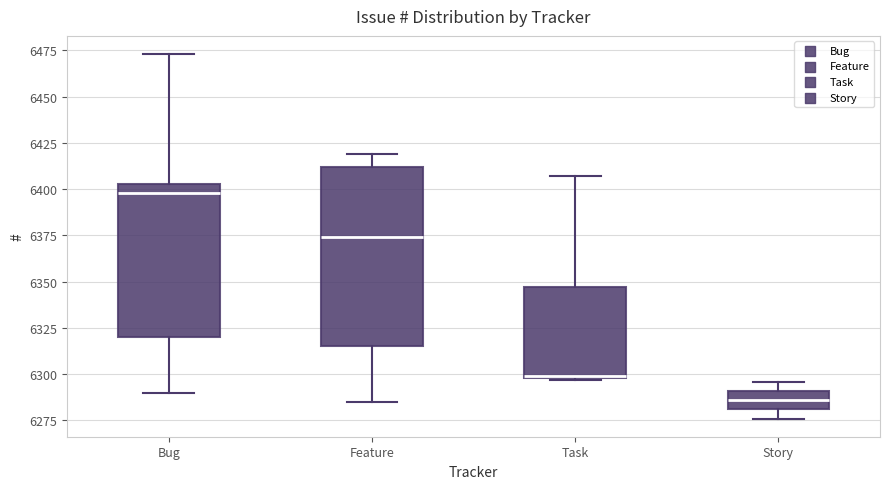

Which box's median line is the lowest?

Story